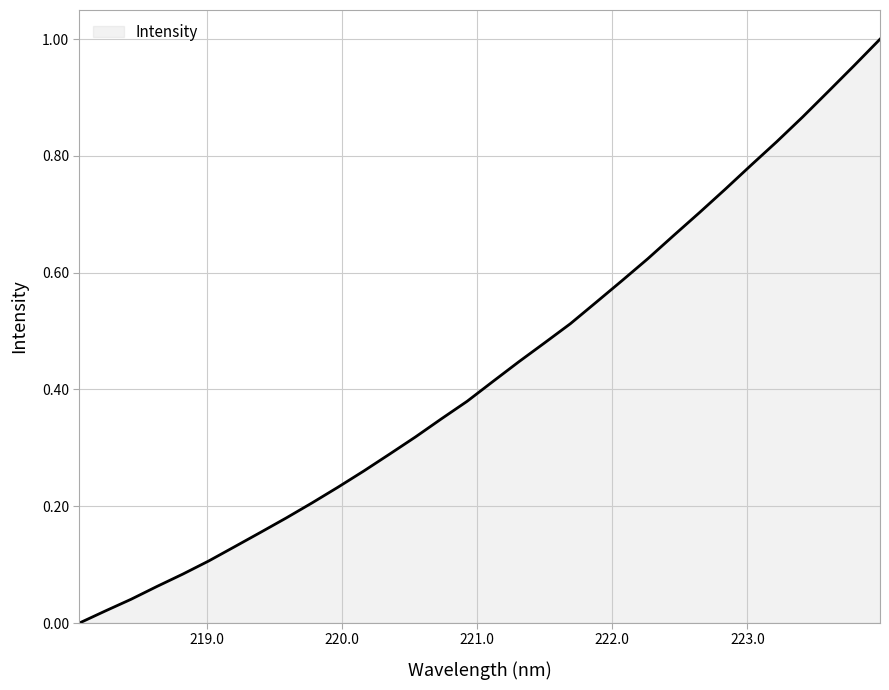

Does the chart display data point markers on the line(s)?

No